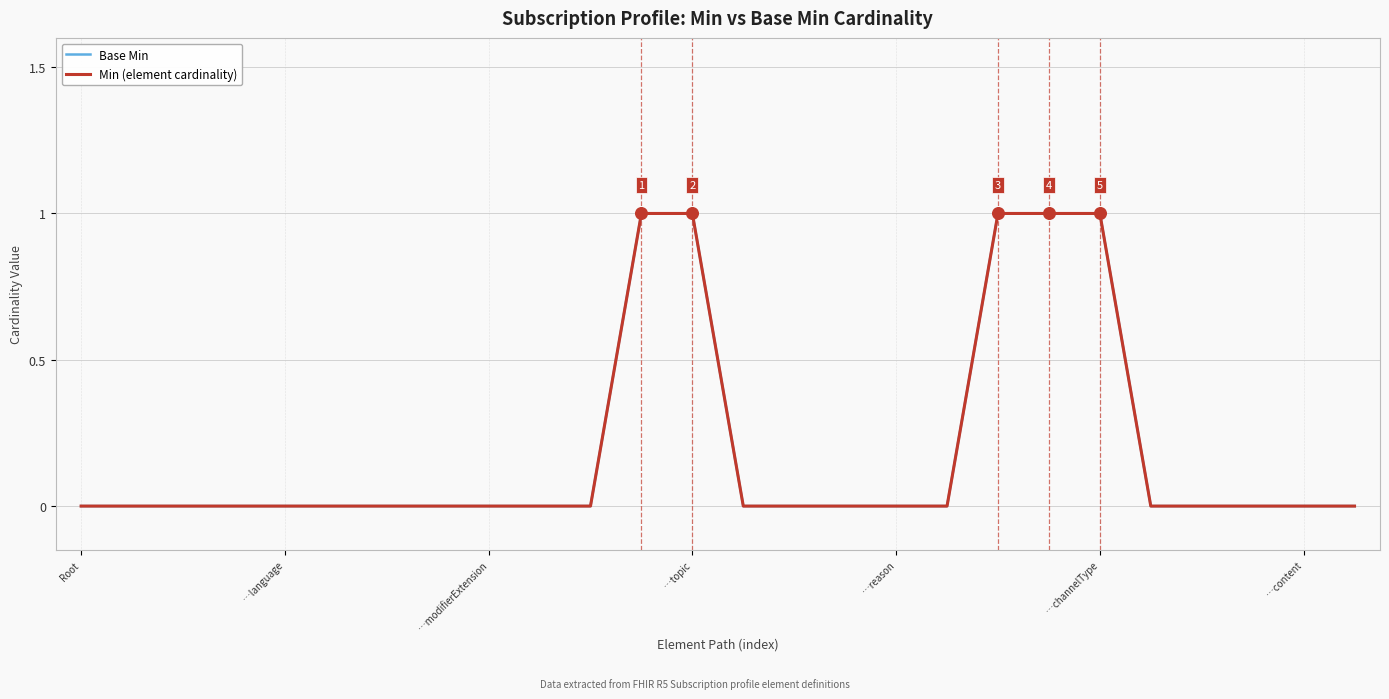

Is this an area chart (filled region under the line)?

No